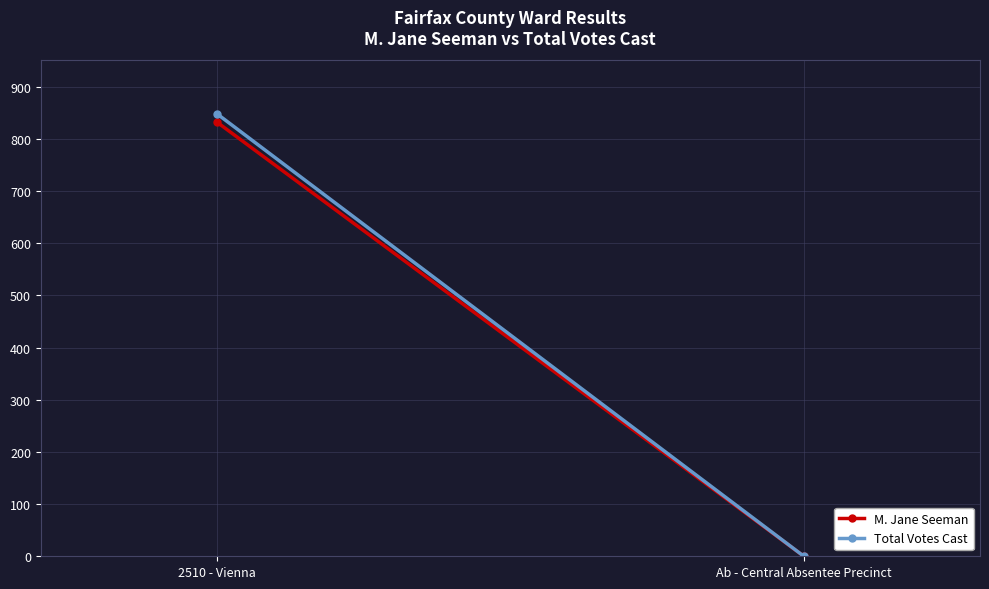

What is the label of the 2nd point from the left?

Ab - Central Absentee Precinct